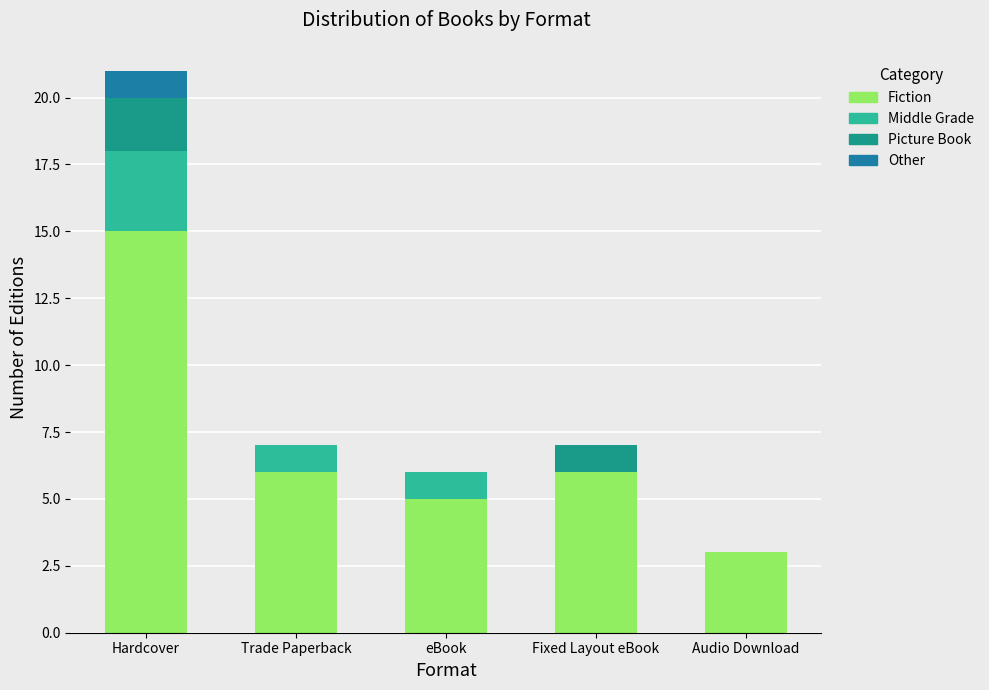

Which series changed the most between Trade Paperback and Fixed Layout eBook?

Middle Grade